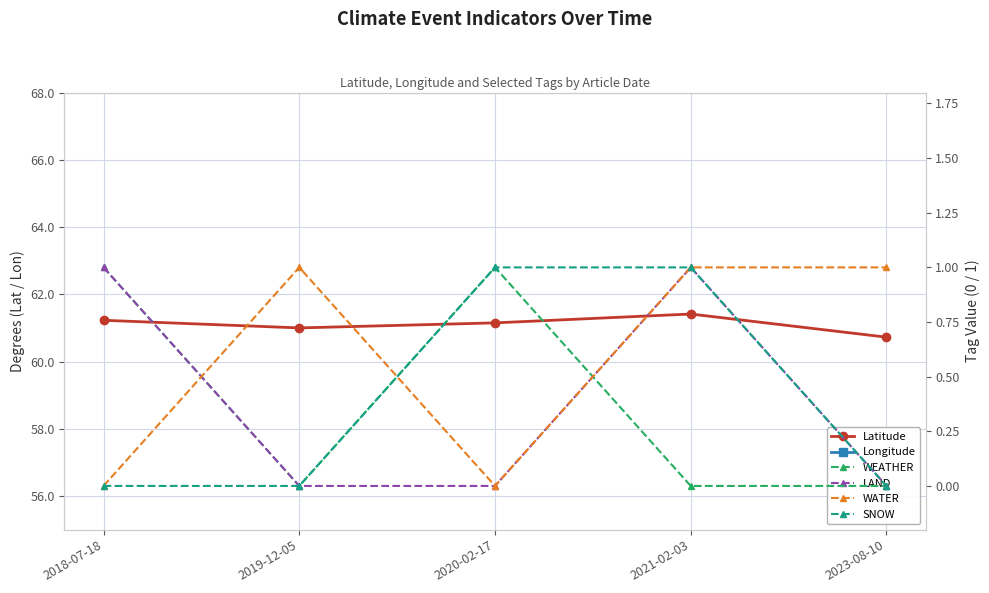

What is the spread (max minus min) of values at 2023-08-10?

60.7